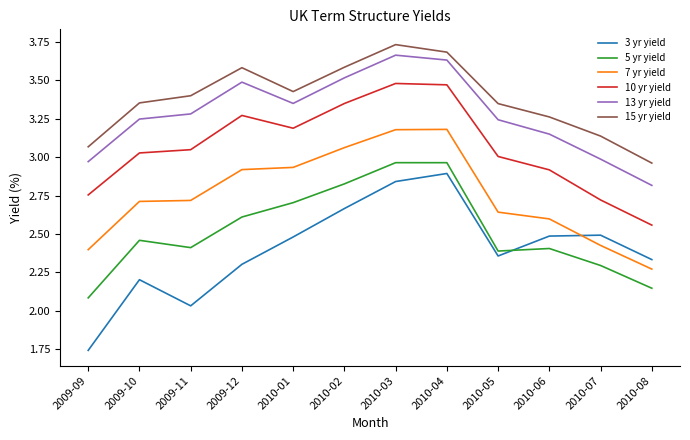

At which category does the chart reach its peak across all series?

2010-03